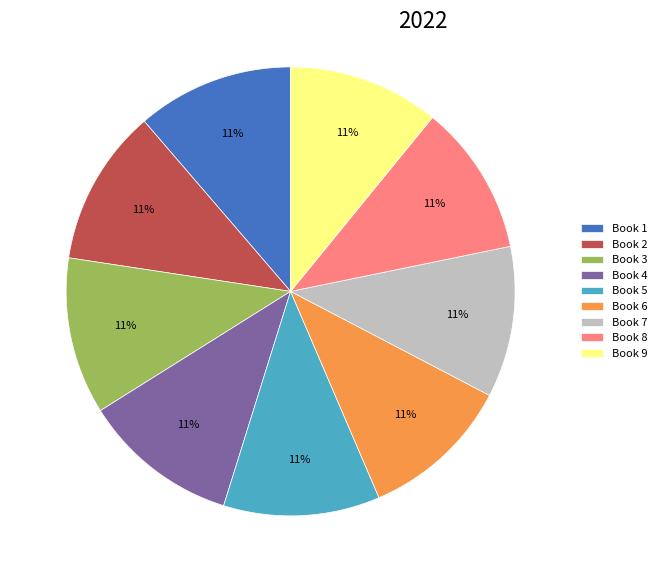

The Book 9 slice represents 11% of the pie. True or false?

True